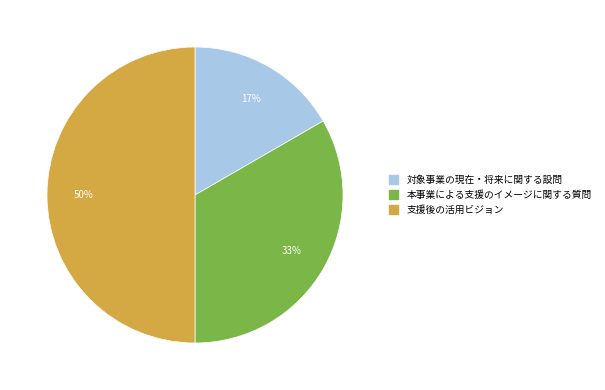

To the nearest percent, what is the difference between the 本事業による支援のイメージに関する質問 and 支援後の活用ビジョン slice percentages?

17%